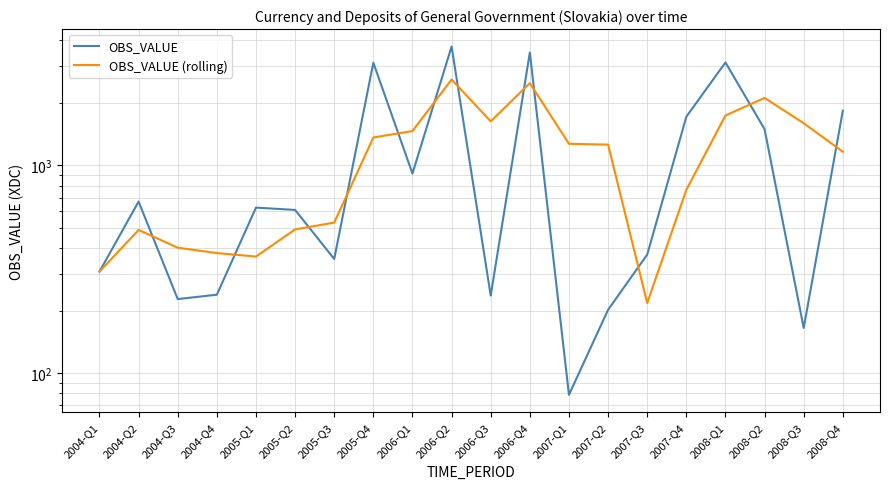

At which category does OBS_VALUE reach its first local peak?

2004-Q2